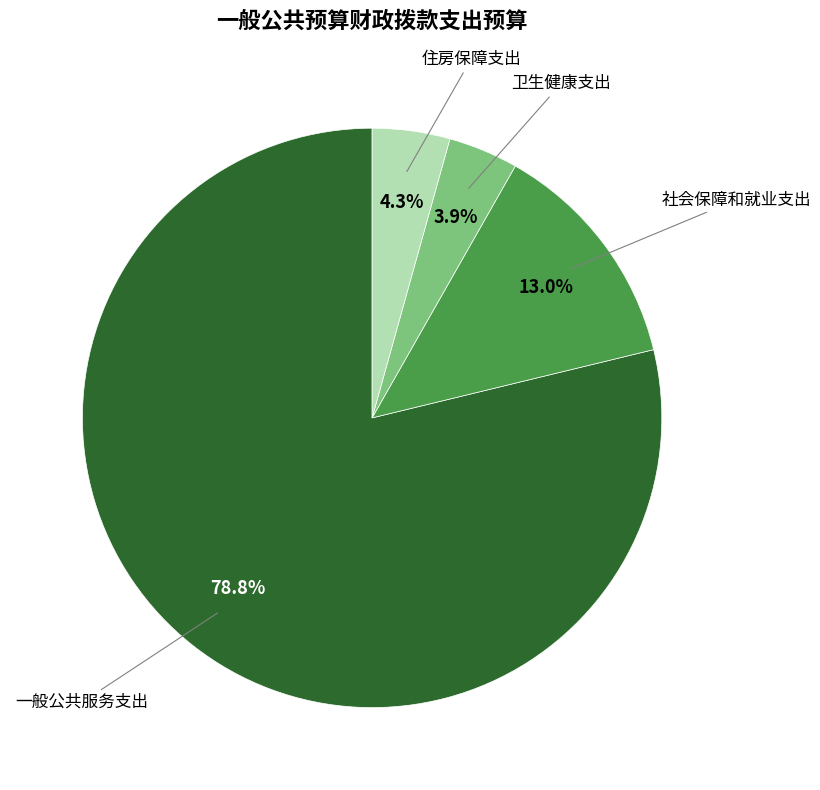

Does any single category account for the majority?

Yes